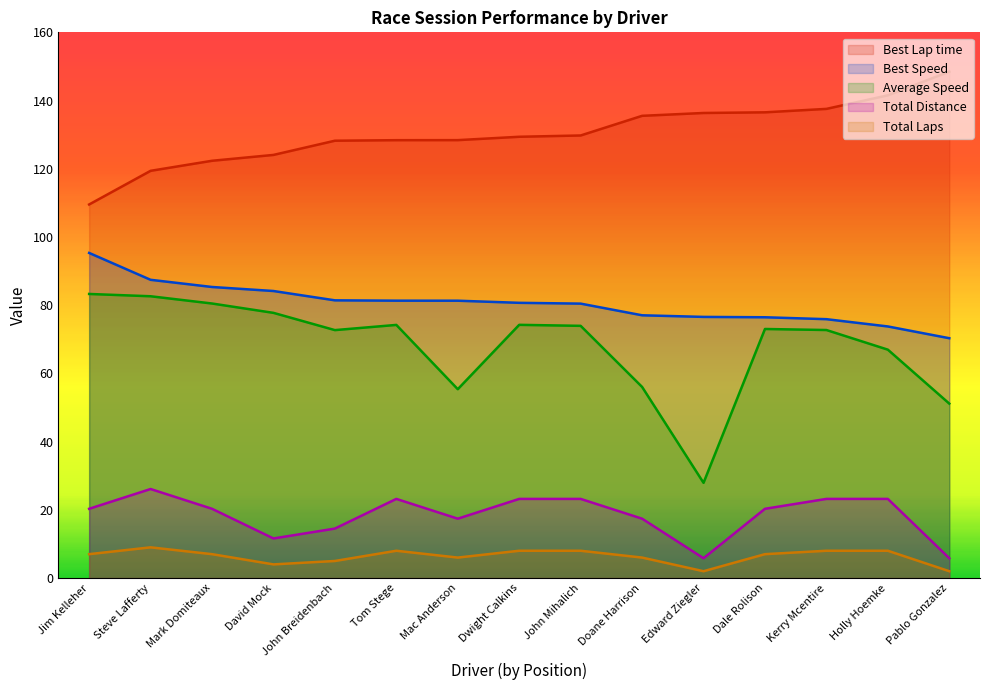

Where is the first local maximum for Average Speed?

Tom Stege